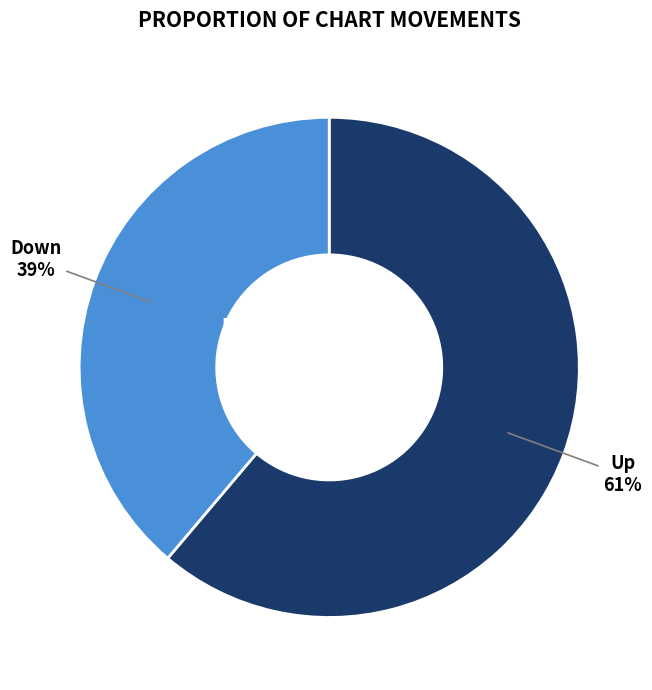

To the nearest percent, what portion does Up represent?

61%